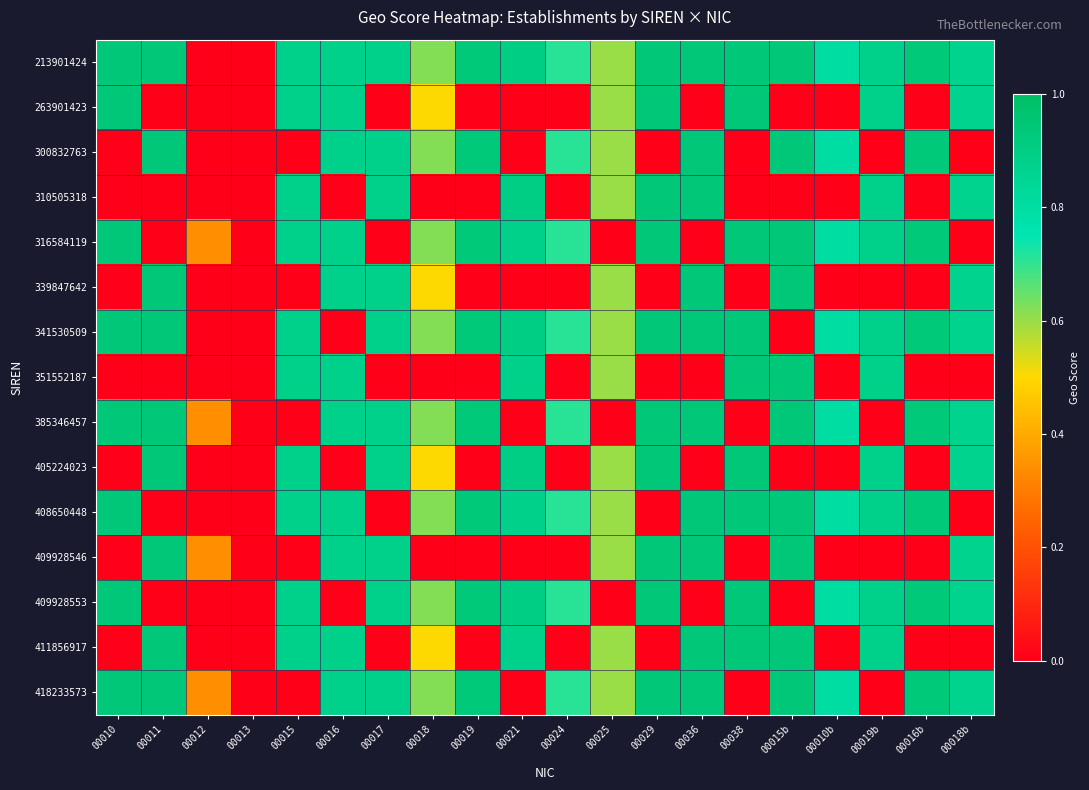

Which category has the highest value across all series?

00010